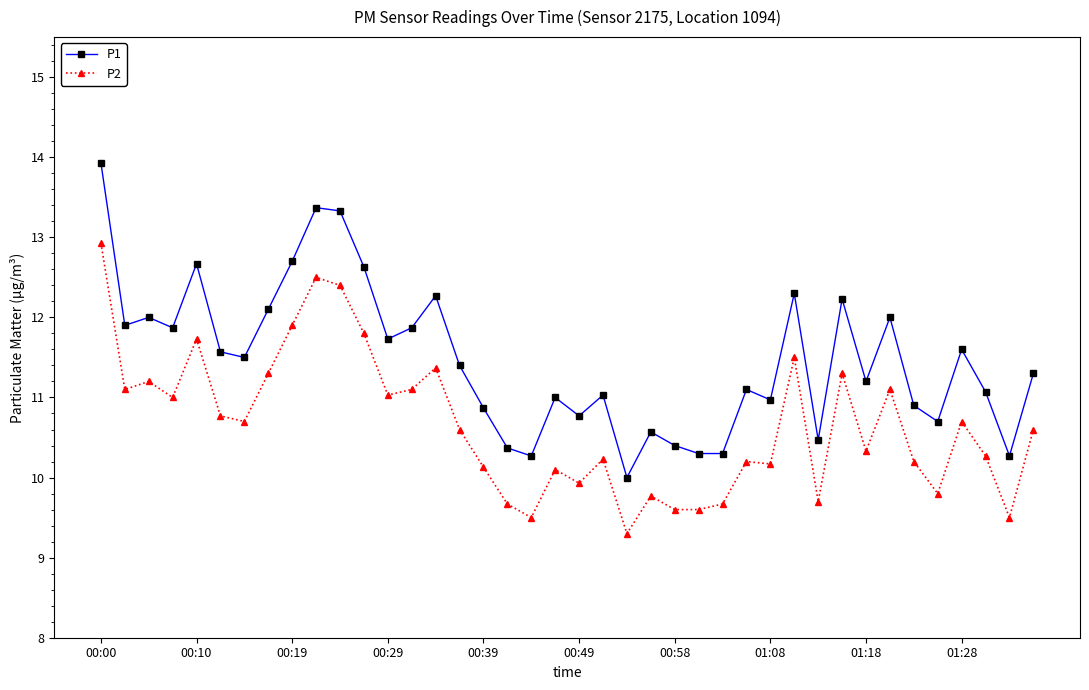

What is the difference between the second highest and minimum values in the P1 series?

3.4